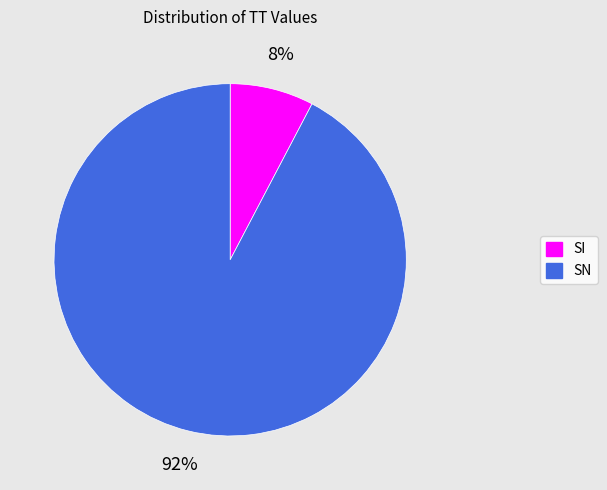

Is it true that SI is 8% of the pie?

True